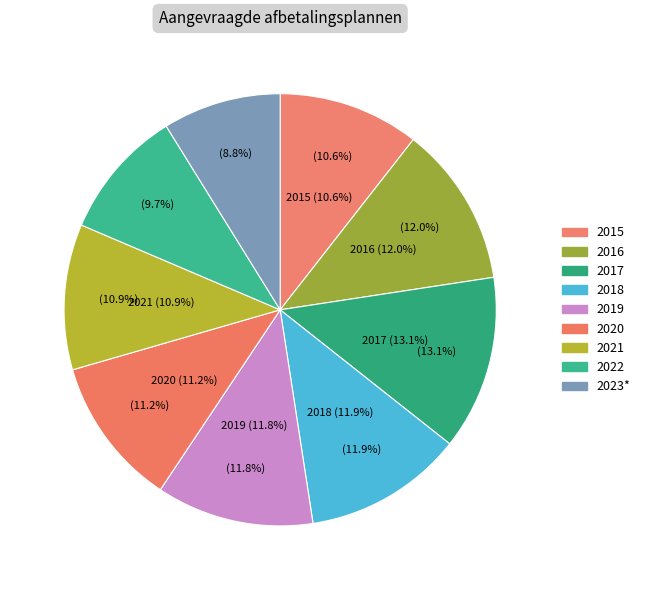

Which category has the smallest portion of the pie?

2023*